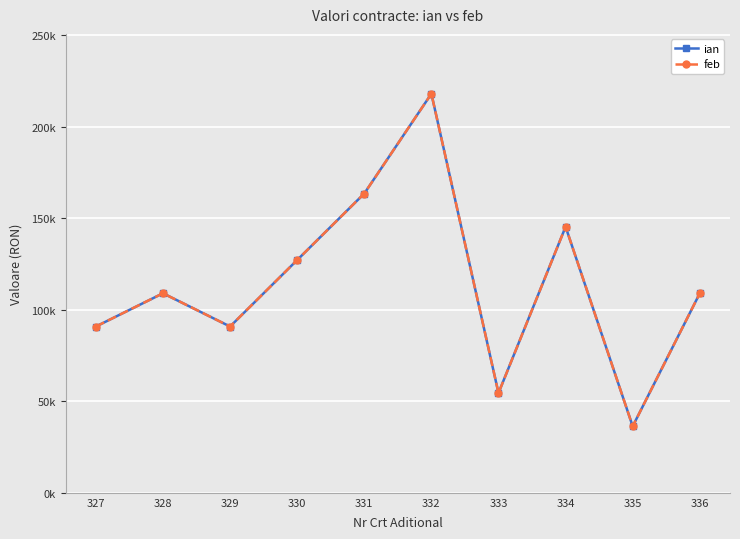

Rank the categories by ian value from lowest to highest.

335, 333, 327, 329, 336, 328, 330, 334, 331, 332